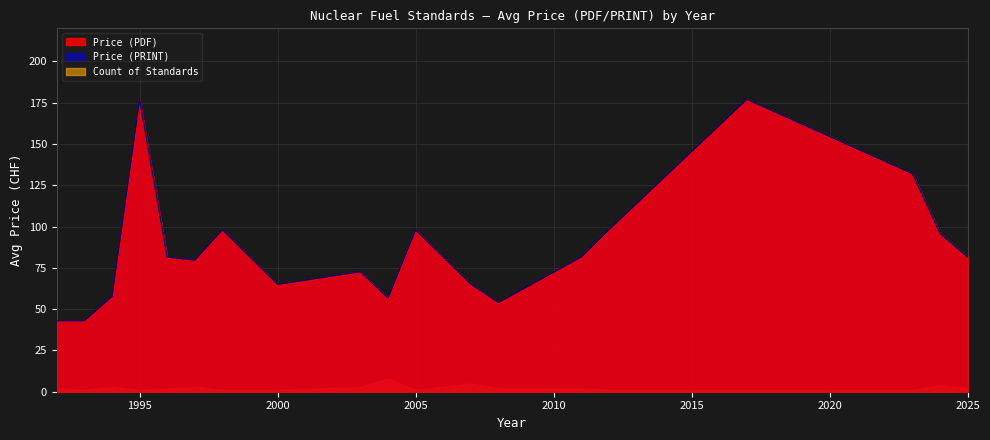

How many data points in Price (PDF) are less than 81?

9